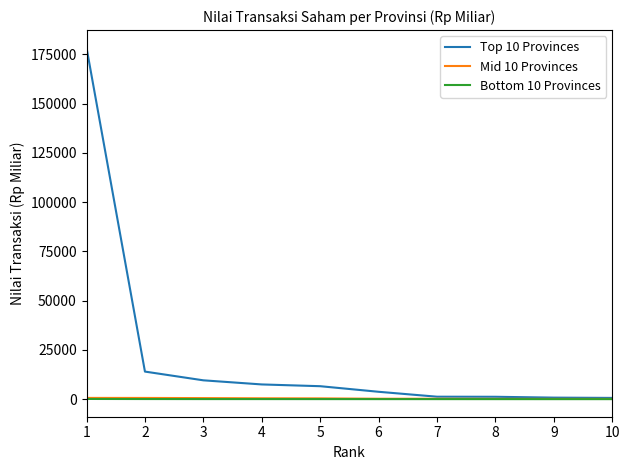

Which series has the largest total across all categories?

Top 10 Provinces